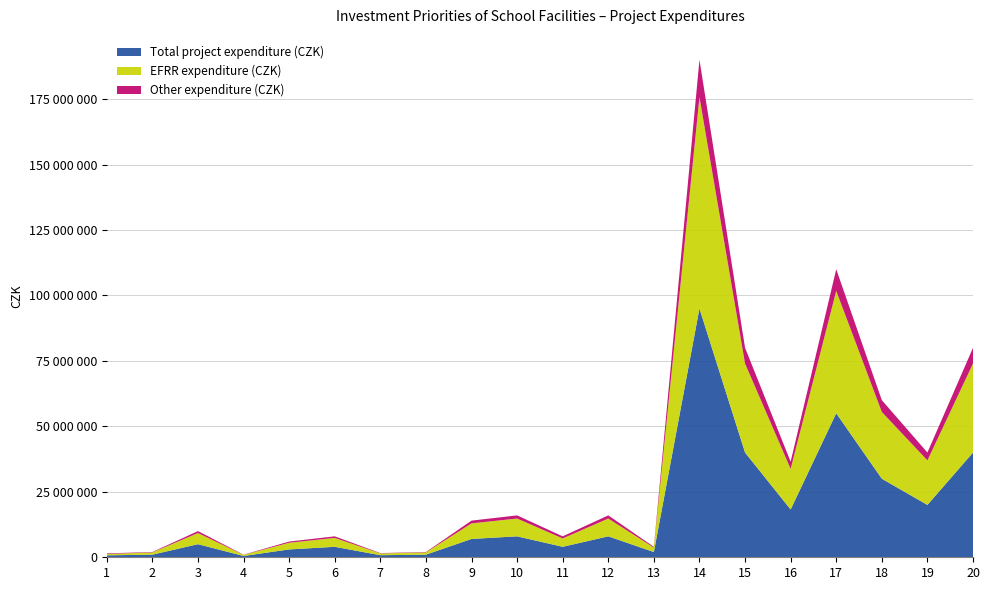

Reading right to left, transcribe all the data shown in this chart.

Total project expenditure (CZK): 20=40000000	19=20000000	18=30000000	17=55000000	16=18250000	15=40000000	14=95000000	13=2000000	12=8000000	11=4000000	10=8000000	9=7000000	8=1000000	7=800000	6=4000000	5=3000000	4=500000	3=5000000	2=1000000	1=750000
EFRR expenditure (CZK): 20=34000000	19=17000000	18=25500000	17=46750000	16=15512500	15=34000000	14=80750000	13=1700000	12=6800000	11=3200000	10=6800000	9=5950000	8=850000	7=680000	6=3400000	5=2550000	4=425000	3=4250000	2=850000	1=525000
Other expenditure (CZK): 20=6000000	19=3000000	18=4500000	17=8250000	16=2737500	15=6000000	14=14250000	13=300000	12=1200000	11=800000	10=1200000	9=1050000	8=150000	7=120000	6=600000	5=450000	4=75000	3=750000	2=150000	1=225000